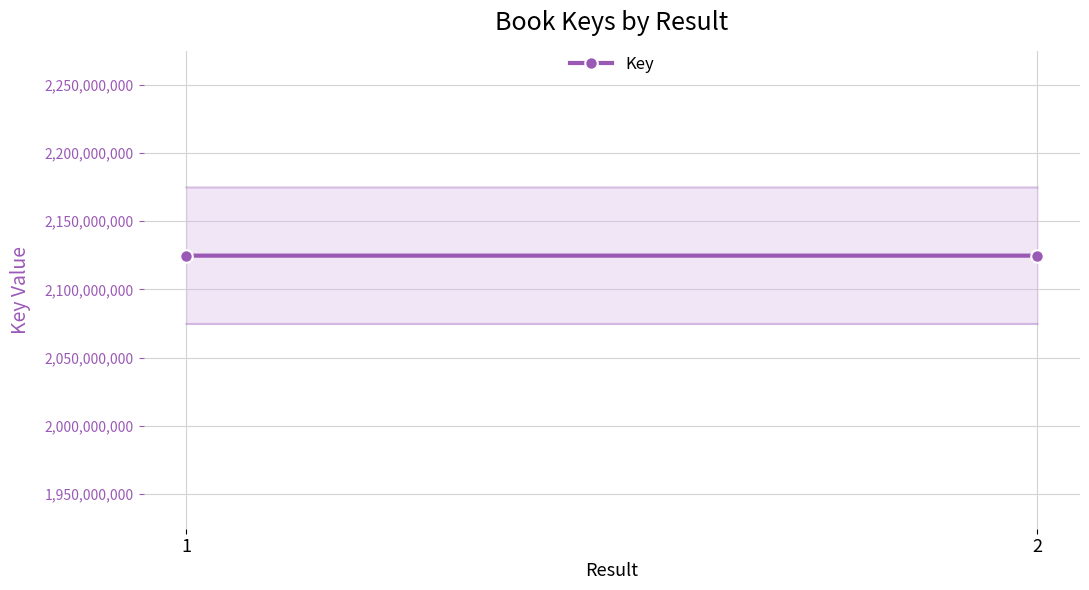

At which label is the value closest to 2124661627?

1